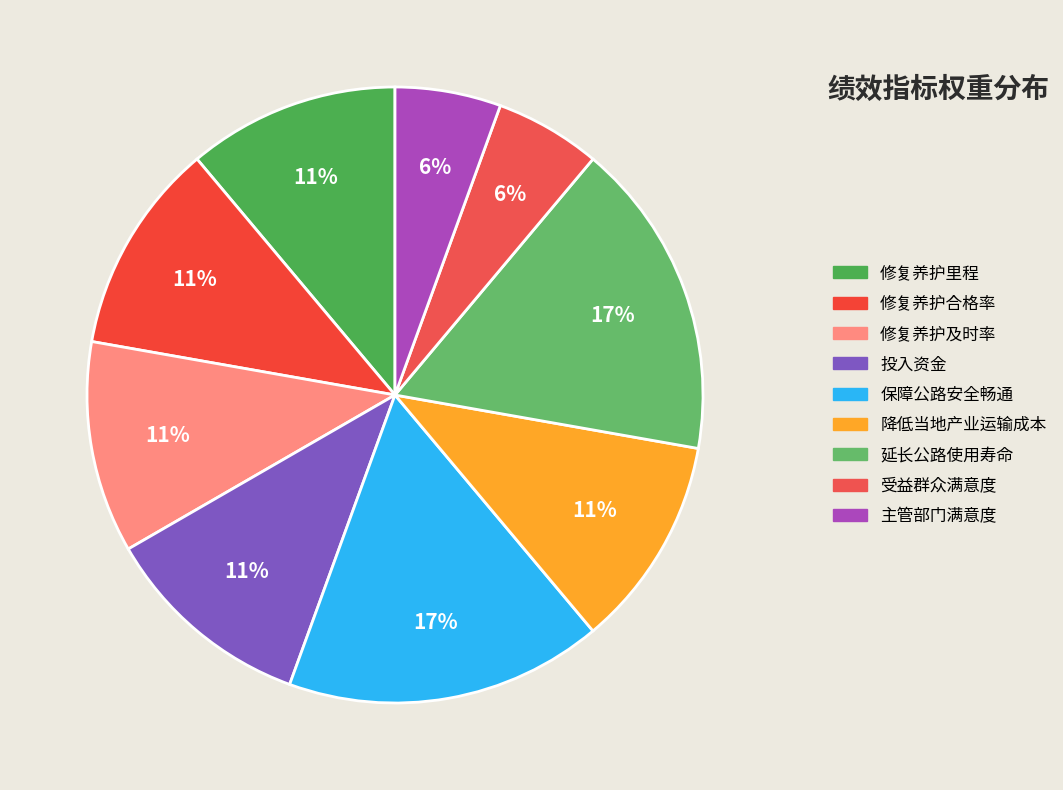

True or false: 受益群众满意度 accounts for 16% of the total.

False